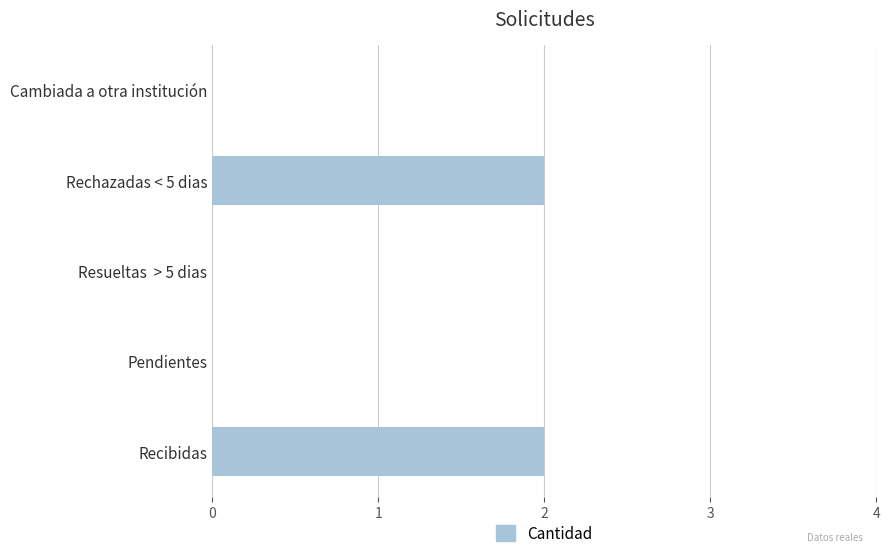

How many categories are shown in the chart?

5